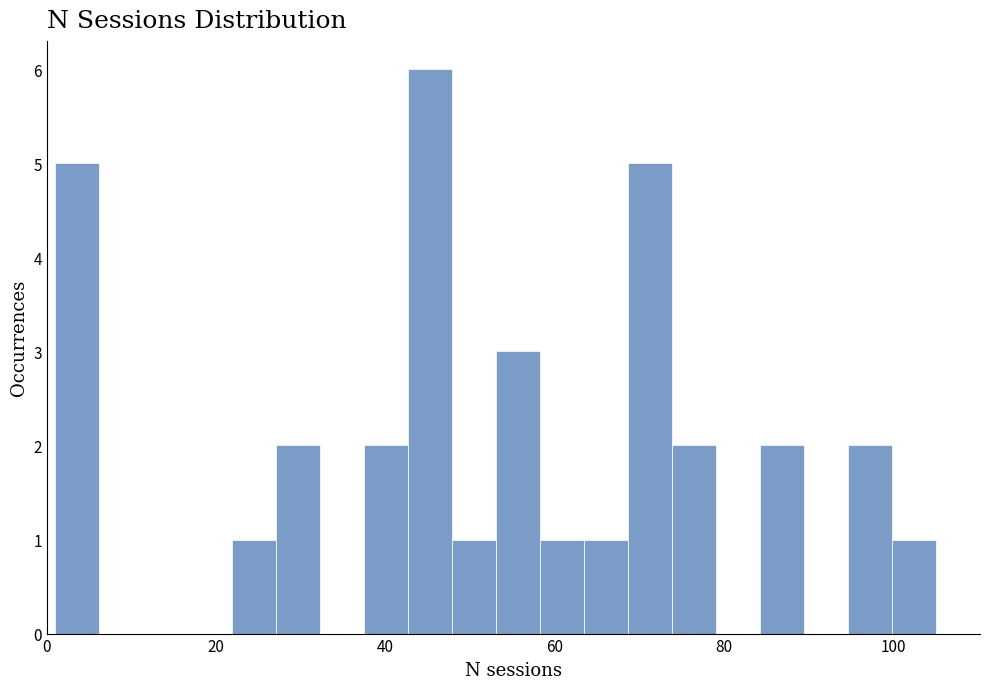

Read against the x-axis, roughly where is the centre of the tallest bar?

46